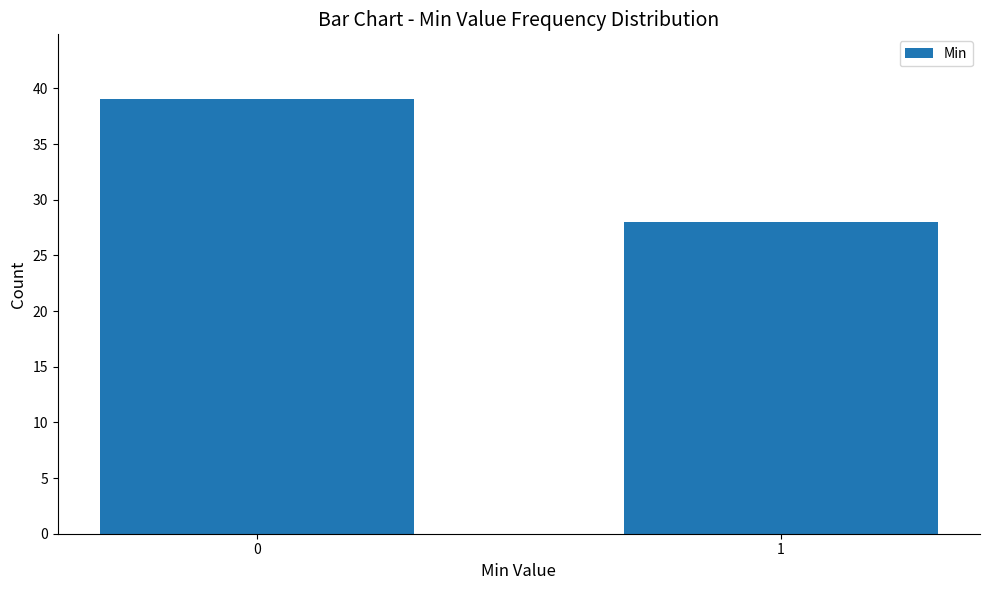

Reading left to right, list all the values displayed in this chart.

0=39	1=28